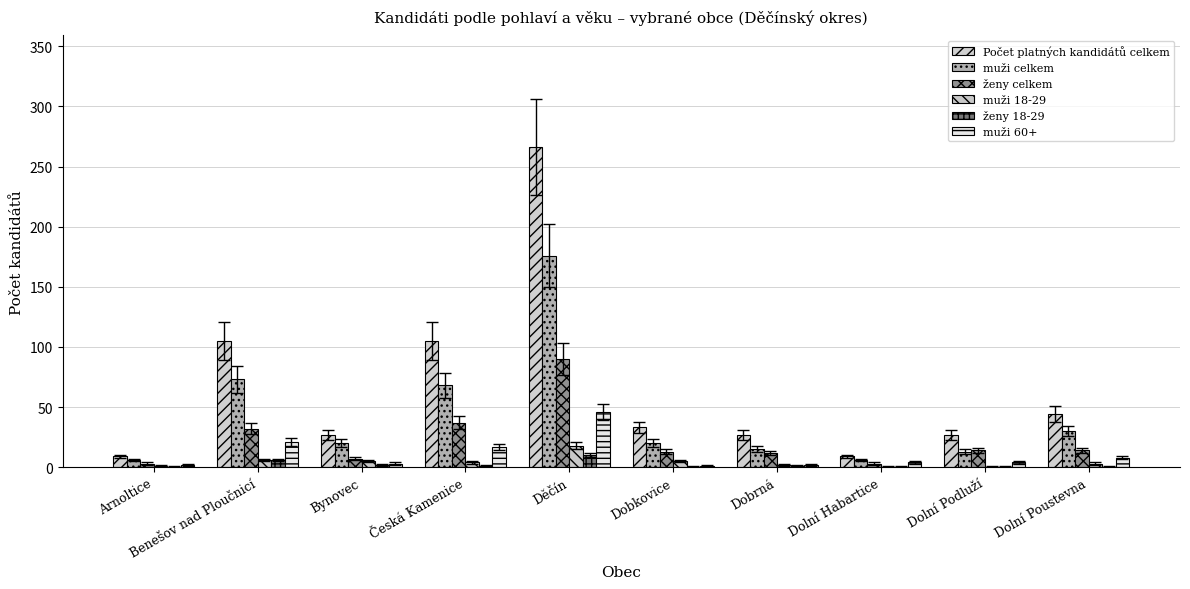

Reading left to right, transcribe all the data shown in this chart.

Počet platných kandidátů celkem: Arnoltice=9	Benešov nad Ploučnicí=105	Bynovec=27	Česká Kamenice=105	Děčín=266	Dobkovice=33	Dobrná=27	Dolní Habartice=9	Dolní Podluží=27	Dolní Poustevna=44
muži celkem: Arnoltice=6	Benešov nad Ploučnicí=73	Bynovec=20	Česká Kamenice=68	Děčín=176	Dobkovice=20	Dobrná=15	Dolní Habartice=6	Dolní Podluží=13	Dolní Poustevna=30
ženy celkem: Arnoltice=3	Benešov nad Ploučnicí=32	Bynovec=7	Česká Kamenice=37	Děčín=90	Dobkovice=13	Dobrná=12	Dolní Habartice=3	Dolní Podluží=14	Dolní Poustevna=14
muži 18-29: Arnoltice=1	Benešov nad Ploučnicí=6	Bynovec=5	Česká Kamenice=4	Děčín=18	Dobkovice=5	Dobrná=2	Dolní Habartice=0	Dolní Podluží=0	Dolní Poustevna=3
ženy 18-29: Arnoltice=0	Benešov nad Ploučnicí=6	Bynovec=2	Česká Kamenice=1	Děčín=10	Dobkovice=0	Dobrná=1	Dolní Habartice=0	Dolní Podluží=0	Dolní Poustevna=0
muži 60+: Arnoltice=2	Benešov nad Ploučnicí=21	Bynovec=3	Česká Kamenice=17	Děčín=46	Dobkovice=1	Dobrná=2	Dolní Habartice=4	Dolní Podluží=4	Dolní Poustevna=8